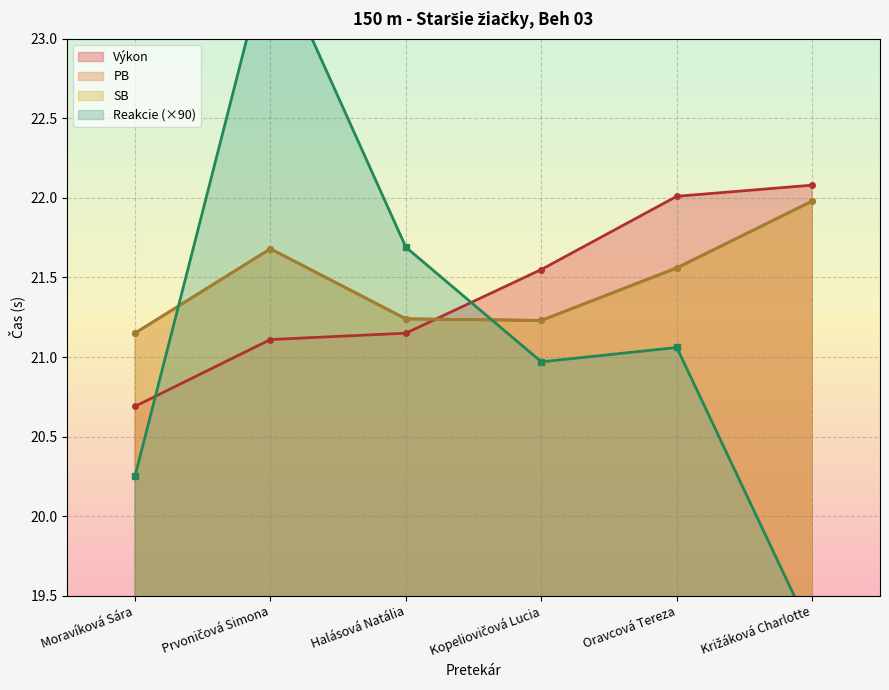

Reading left to right, extract all data points from this chart.

Výkon: Moravíková Sára=20.7	Prvoničová Simona=21.1	Halásová Natália=21.1	Kopeliovičová Lucia=21.6	Oravcová Tereza=22.0	Križáková Charlotte=22.1
PB: Moravíková Sára=21.1	Prvoničová Simona=21.7	Halásová Natália=21.2	Kopeliovičová Lucia=21.2	Oravcová Tereza=21.6	Križáková Charlotte=22.0
SB: Moravíková Sára=21.1	Prvoničová Simona=21.7	Halásová Natália=21.2	Kopeliovičová Lucia=21.2	Oravcová Tereza=21.6	Križáková Charlotte=22.0
Reakcie: Moravíková Sára=20.2	Prvoničová Simona=23.6	Halásová Natália=21.7	Kopeliovičová Lucia=21.0	Oravcová Tereza=21.1	Križáková Charlotte=19.3